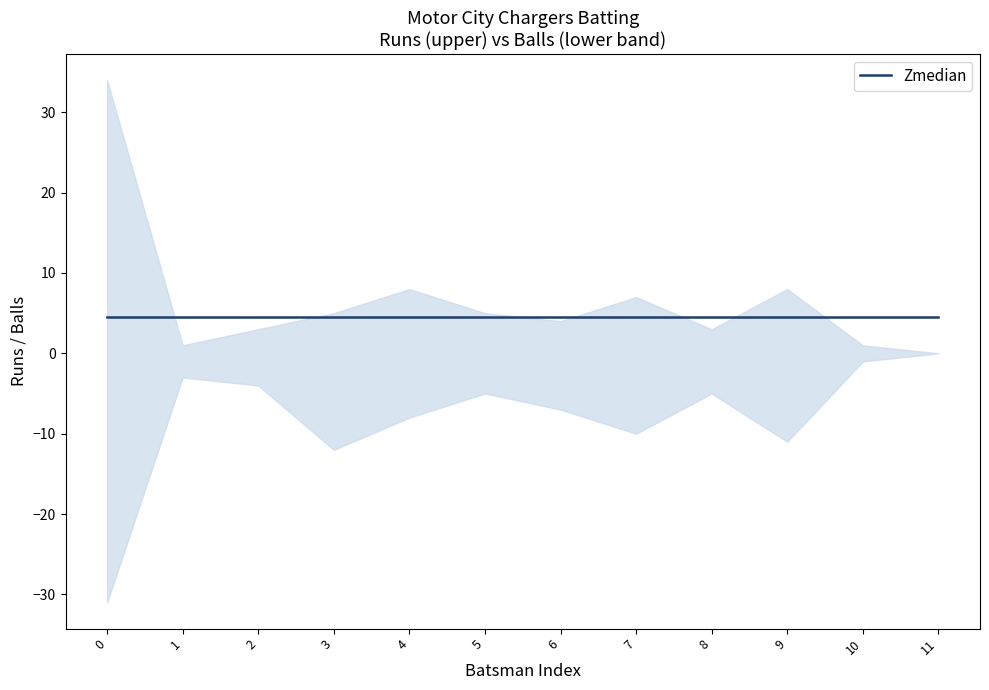

In Runs, how many points are higher than both neighbors (excluding endpoints)?

3